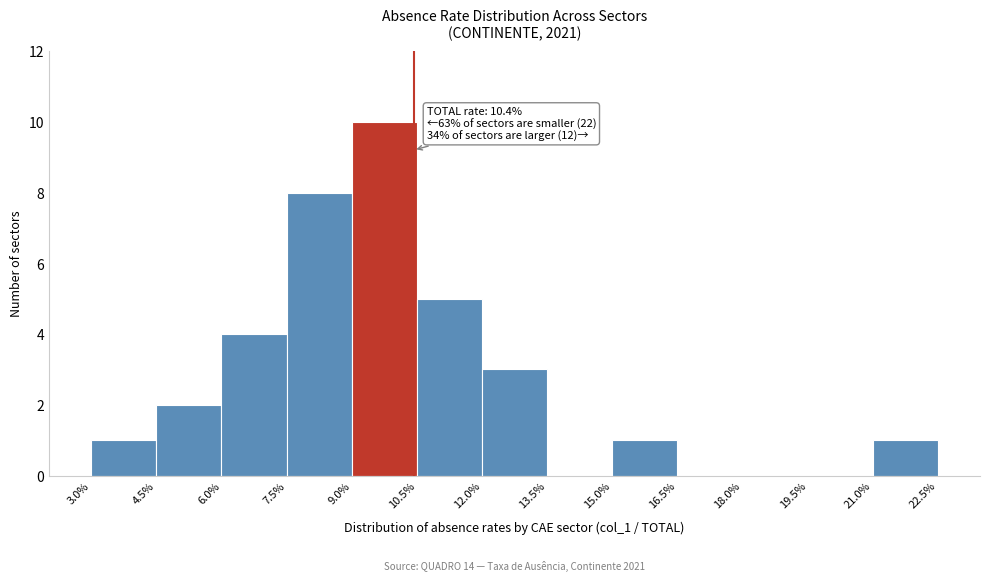

Over which range of the x-axis is the bar tallest?

9.0% to 10.5%